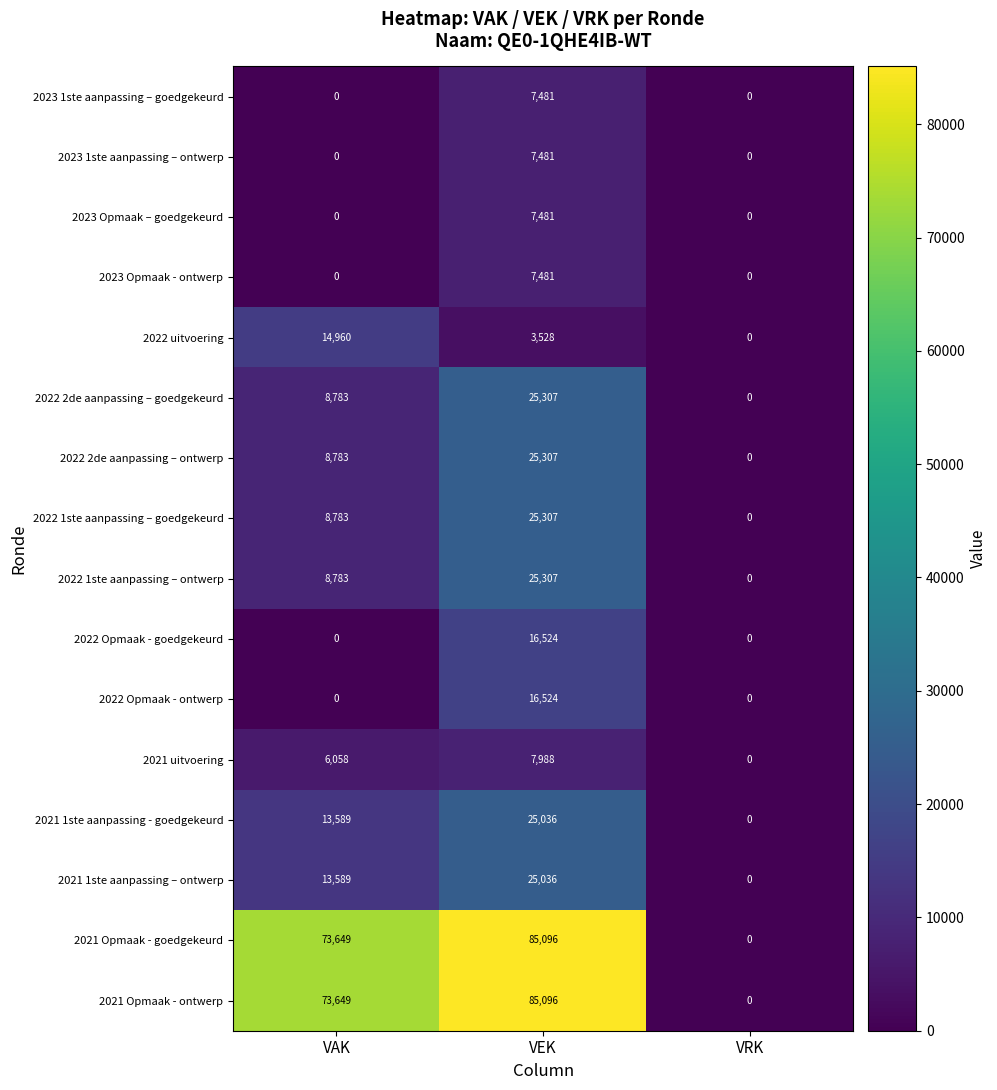

What is the sum of all 2022 1ste aanpassing – ontwerp values?

34090